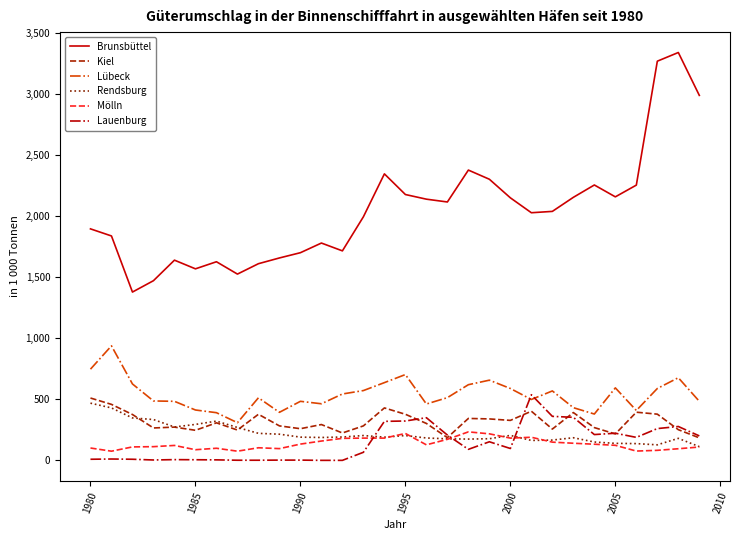

At how many categories does at least one series exceed 682?

30